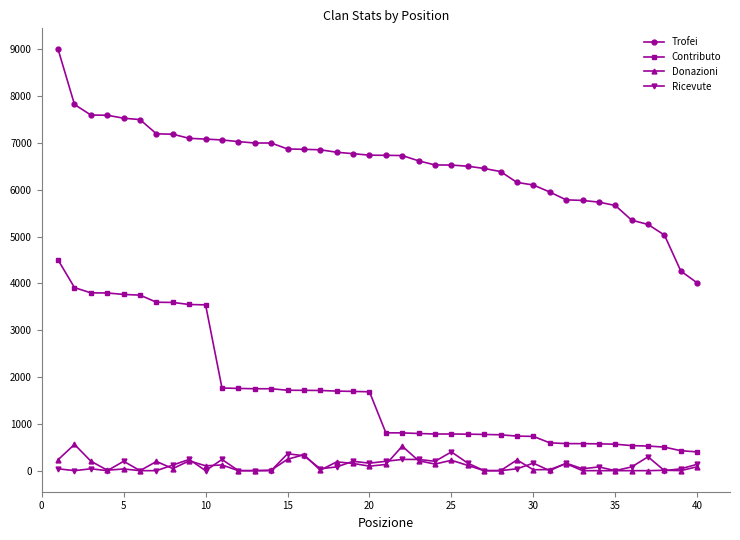

At how many categories does at least one series exceed 2094?

40